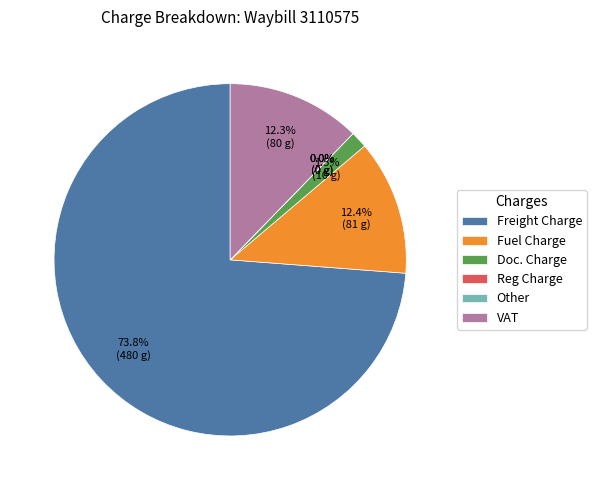

Combined, what portion of the pie is VAT and Fuel Charge?

24.7%